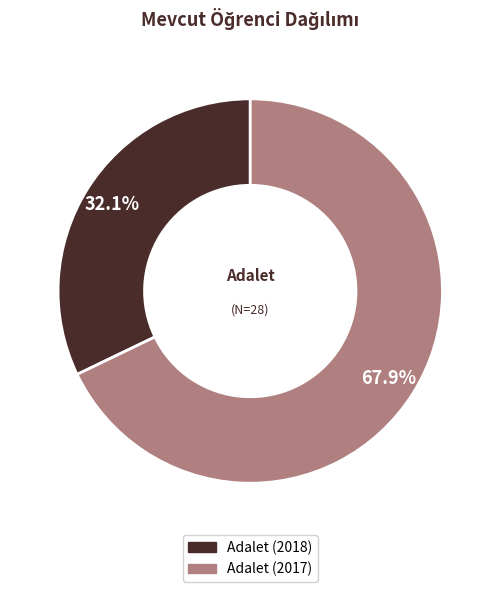

To the nearest percent, what is the average slice percentage?

50%